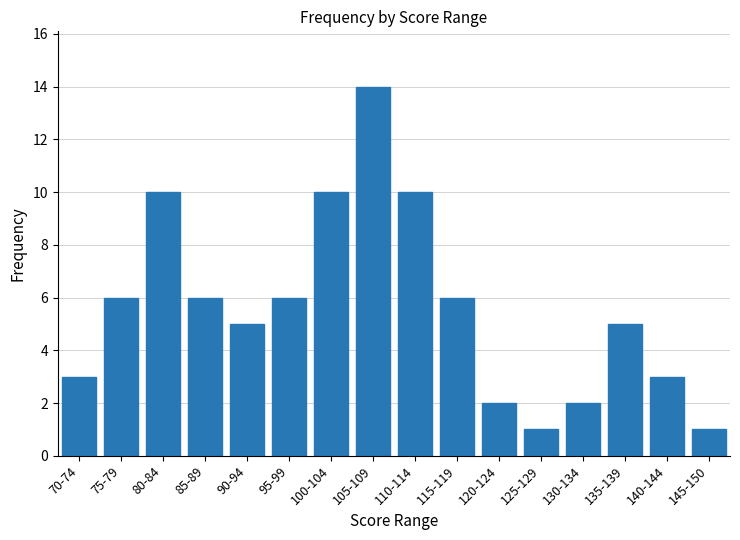

The chart shows a value of 2 at 130-134. True or false?

True